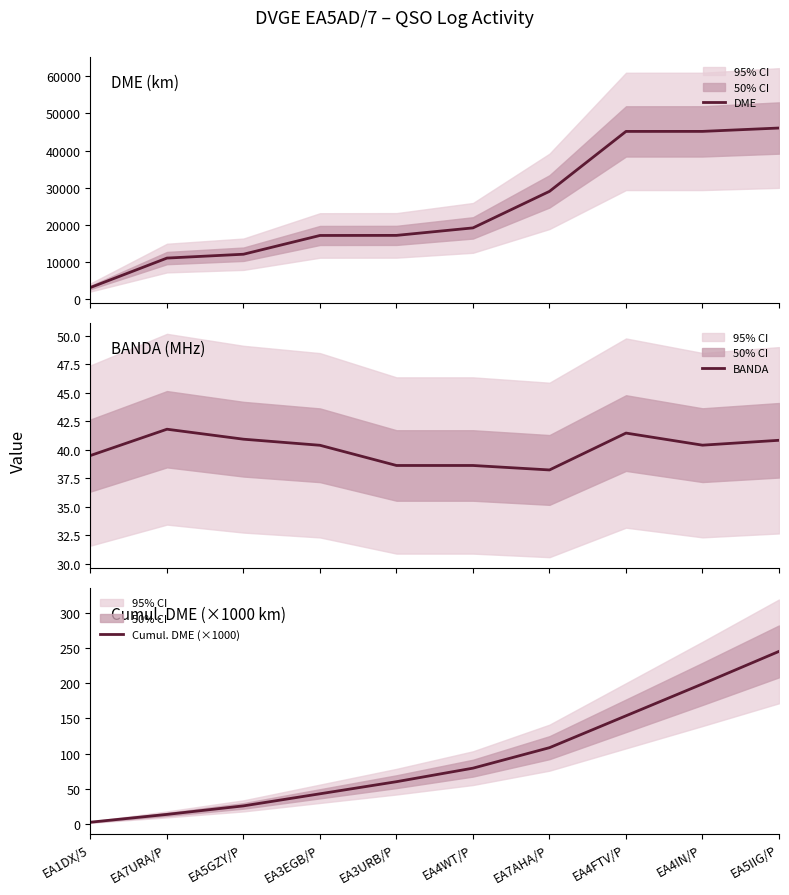

What is the difference between the maximum and minimum values in the Cumul. DME (×1000) series?

241.9